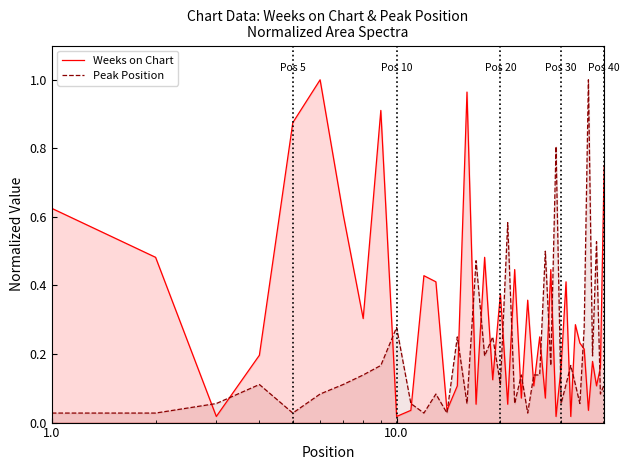

List the series in order of their overall mean, highest first.

Weeks on Chart, Peak Position